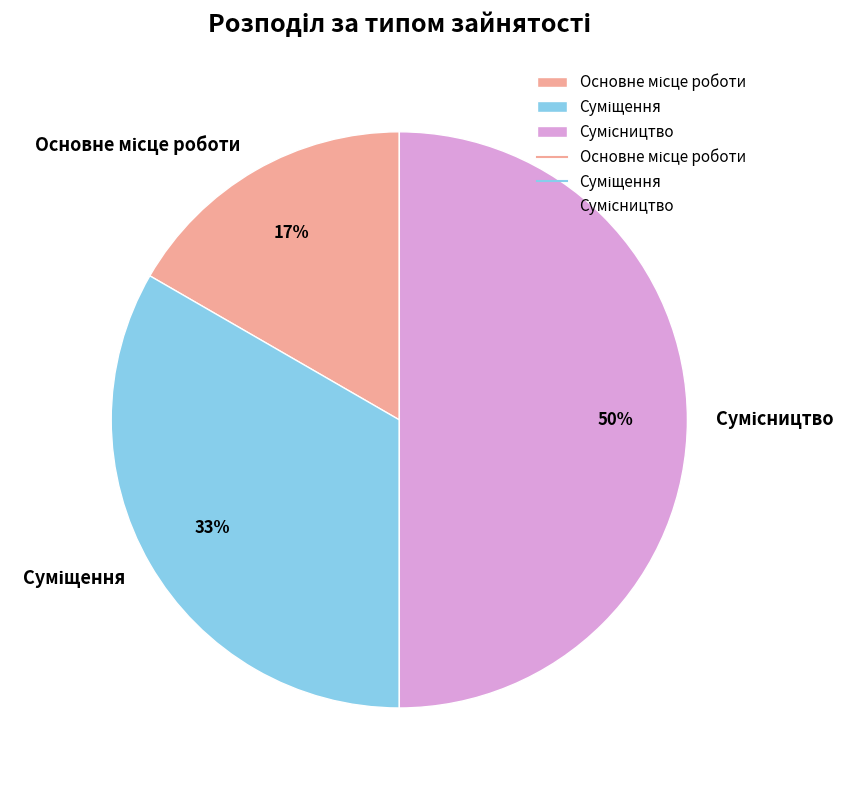

To the nearest percent, what is the average slice percentage?

33%